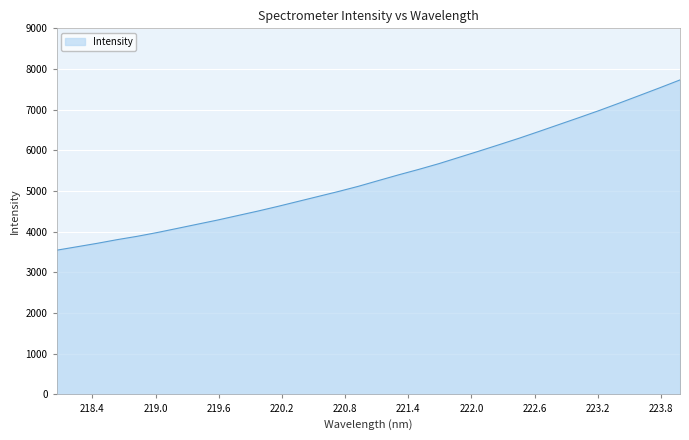

What is the difference between the maximum and second lowest values?

4101.8